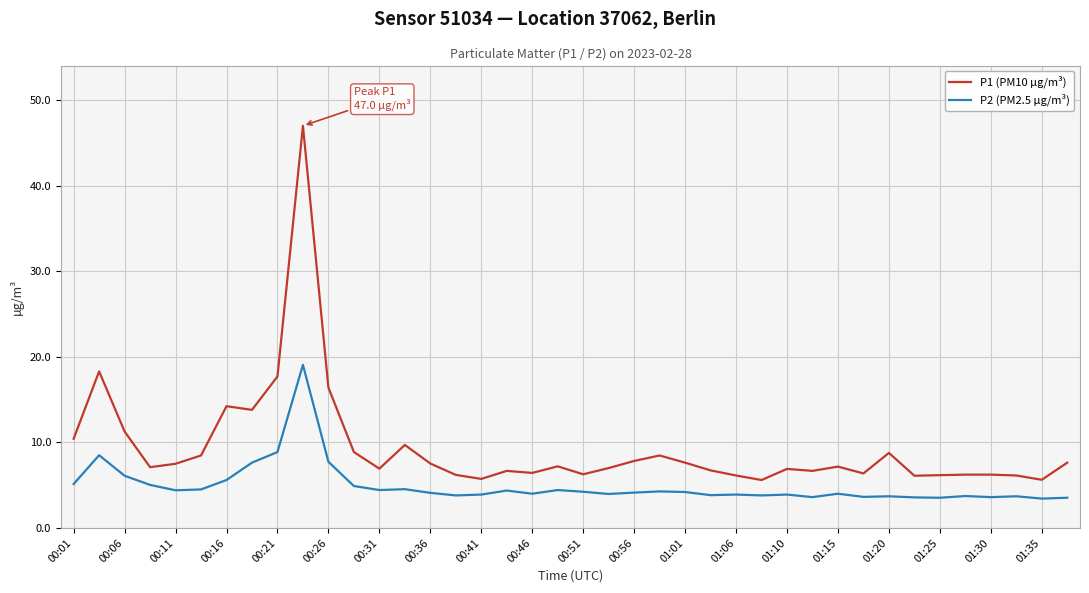

What is the minimum value shown in the chart?

3.4